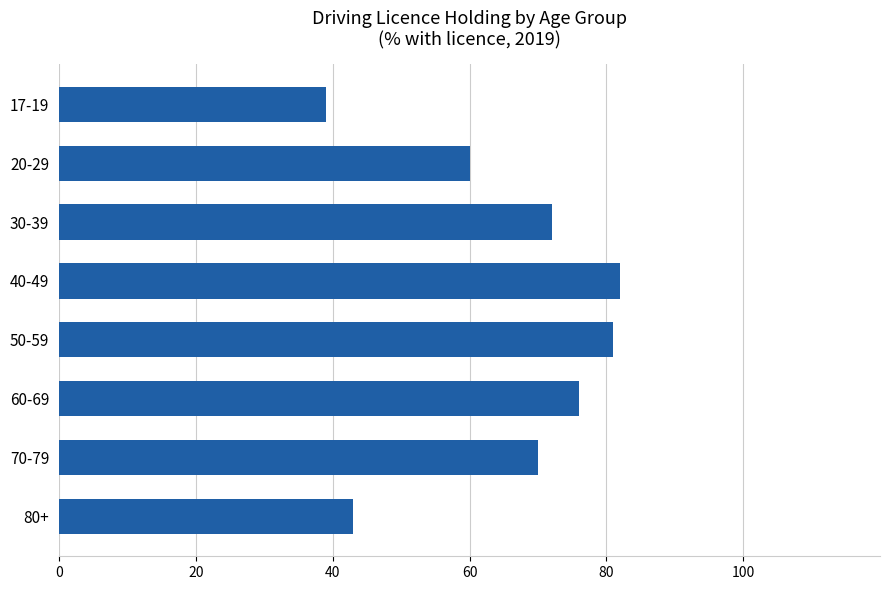

True or false: the data shows 125 at 30-39.

False